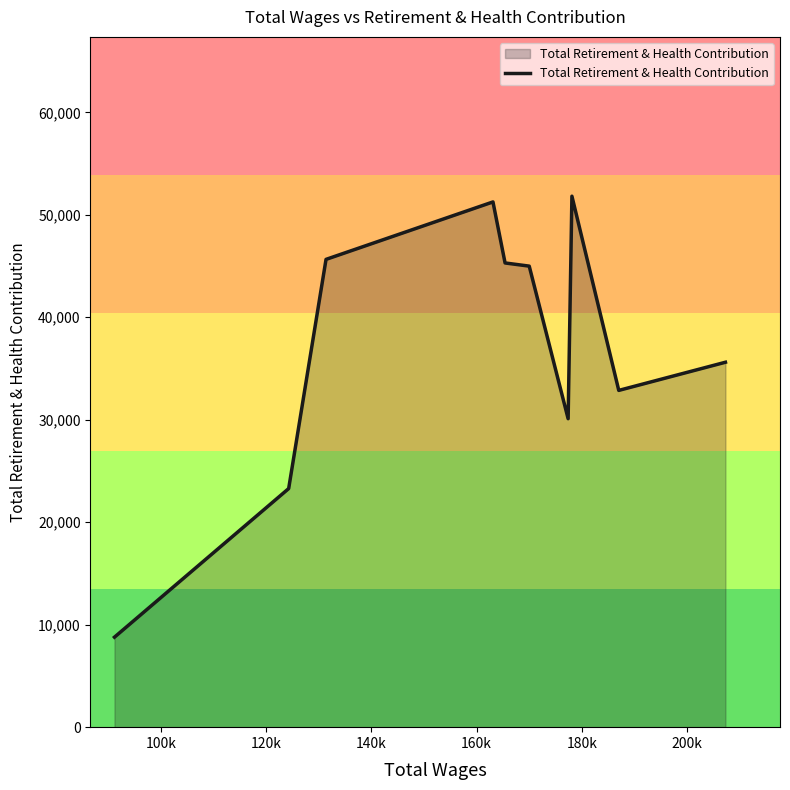

What is the maximum value shown in the chart?

51815